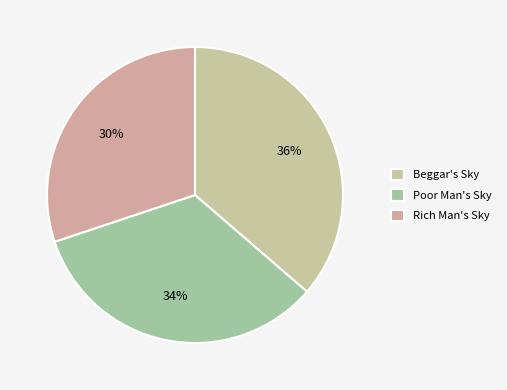

What is the largest slice in the pie chart?

Beggar's Sky